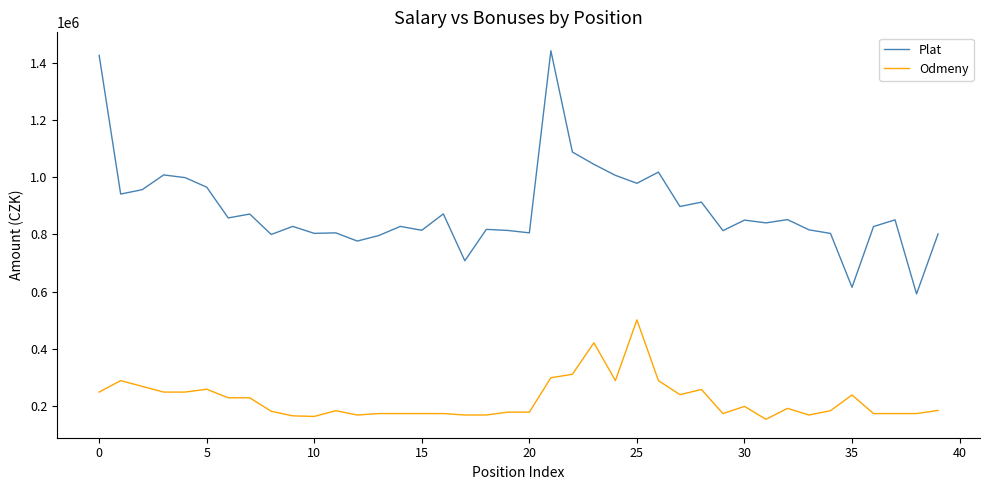

List the series in order of their peak value, lowest first.

Odmeny, Plat